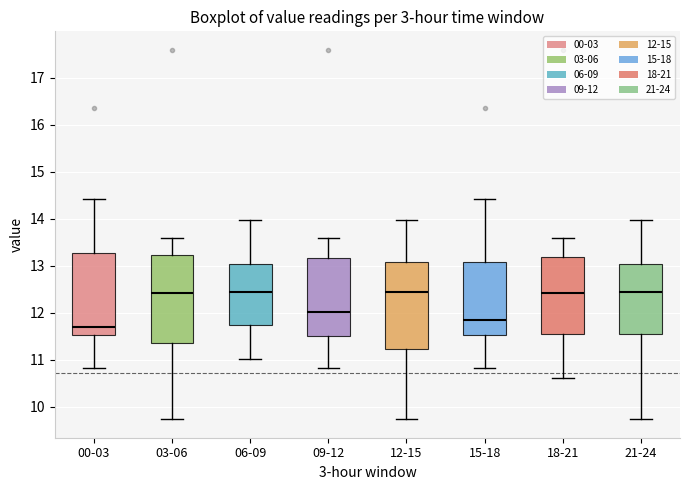

Where does the lower whisker of the box for 00-03 end on the y-axis? The values are not printed on the chart, so give them approximately, as read against the axis.

10.8